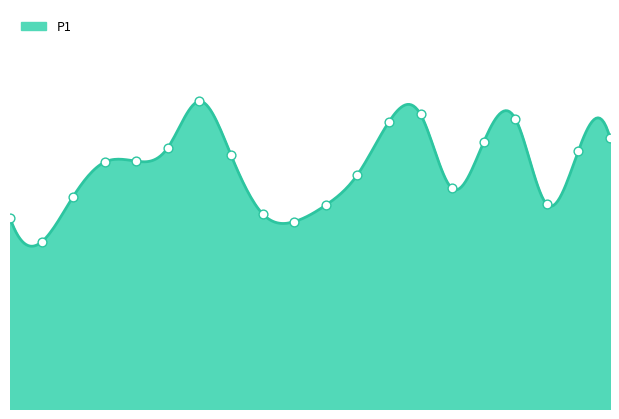

Approximately how many times larger is the value at 00:48 compared to 00:21?

1.4